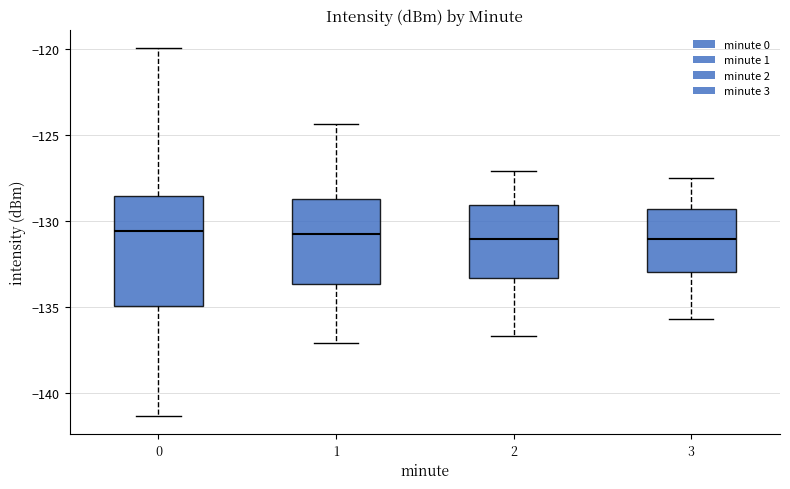

Which box is the tallest, from its lower edge to its upper edge?

0